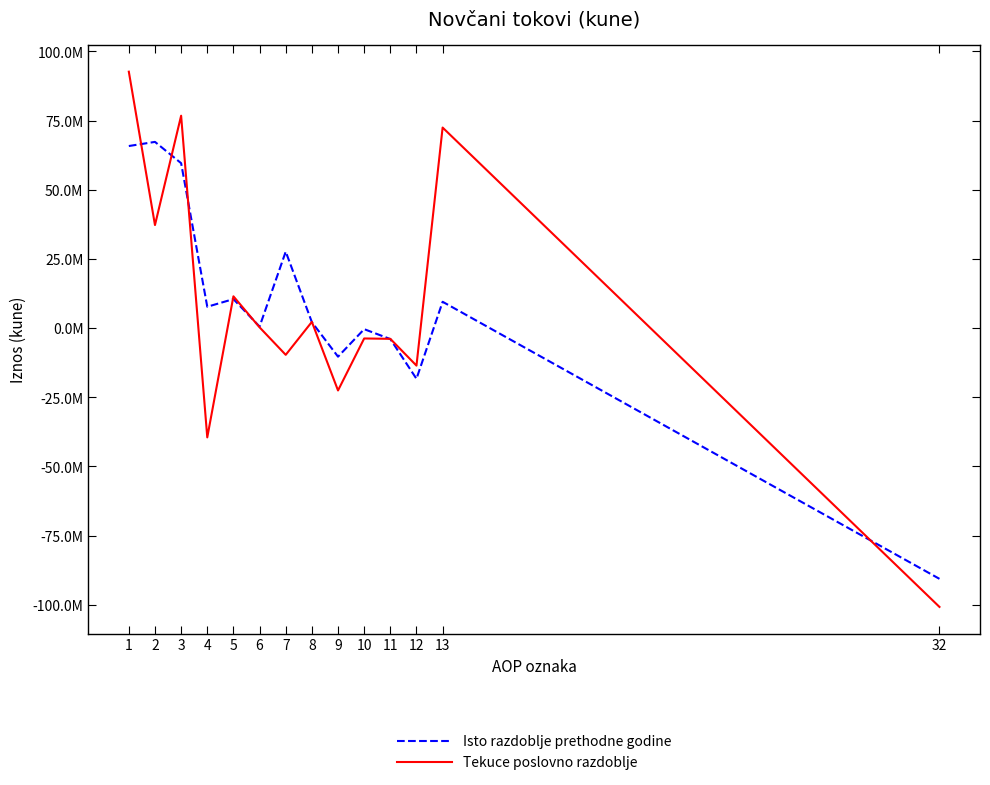

The Tekuce poslovno razdoblje series shows -12214765 at 9. True or false?

False